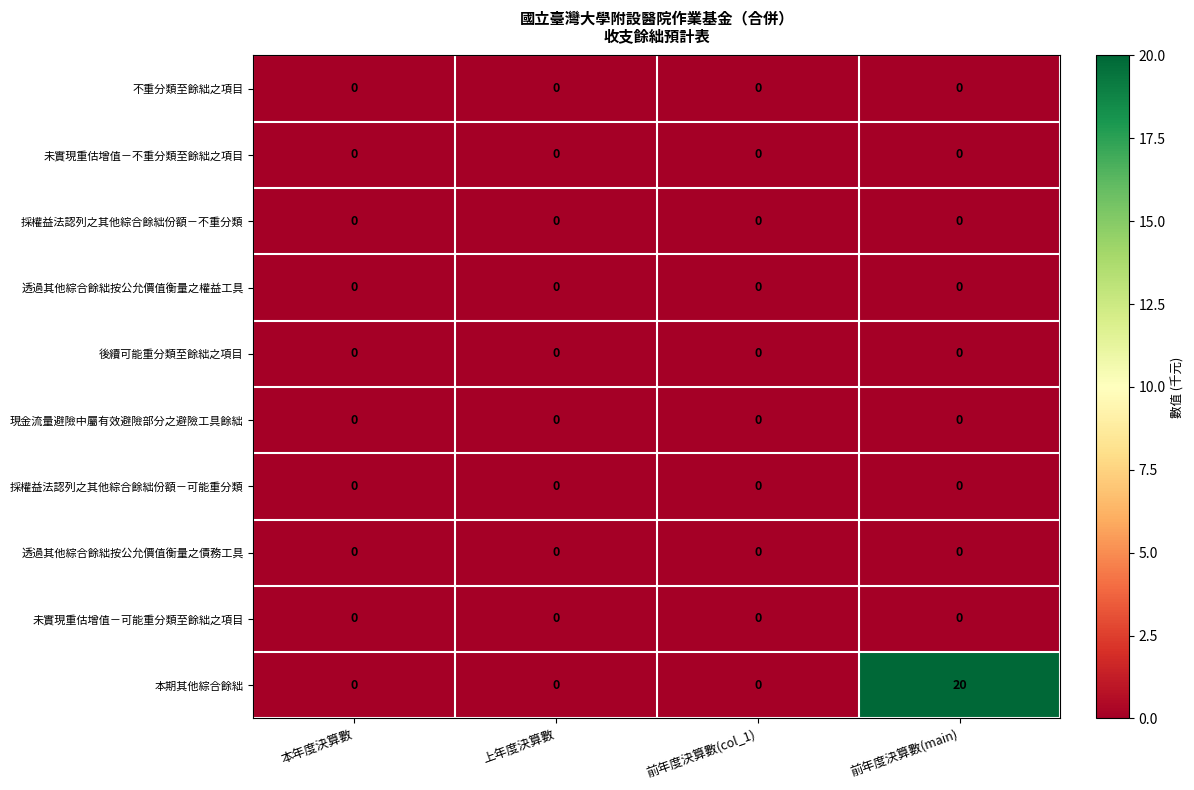

Which series has the largest range (max minus min)?

本期其他綜合餘絀